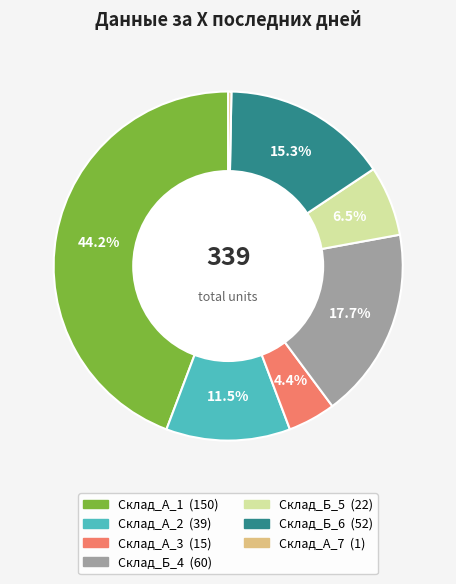

What portion of the pie excludes Склад_Б_6?

84.7%